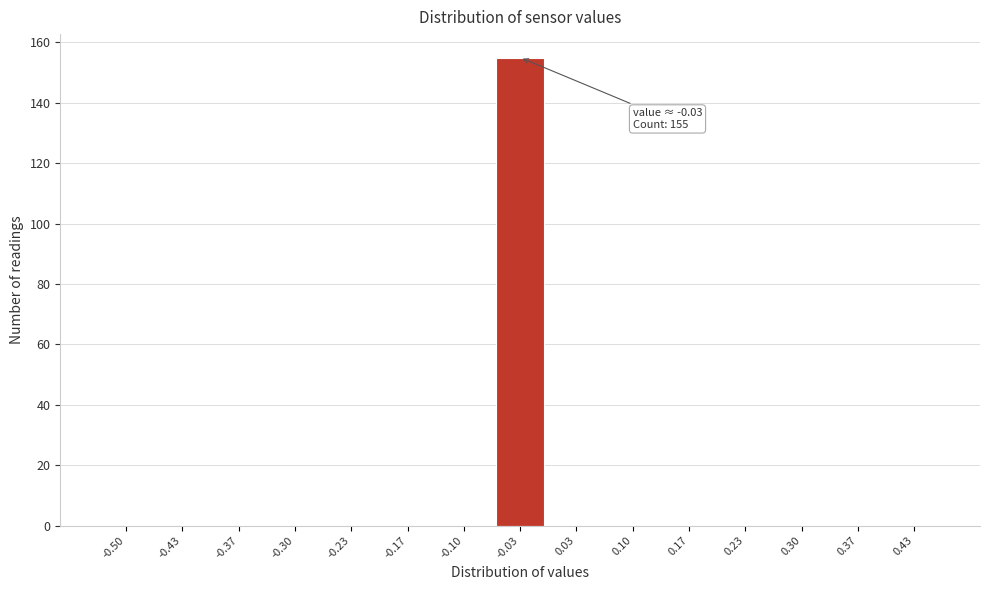

Reading left to right, extract all data points from this chart.

-0.50=0	-0.43=0	-0.37=0	-0.30=0	-0.23=0	-0.17=0	-0.10=0	-0.03=155	0.03=0	0.10=0	0.17=0	0.23=0	0.30=0	0.37=0	0.43=0